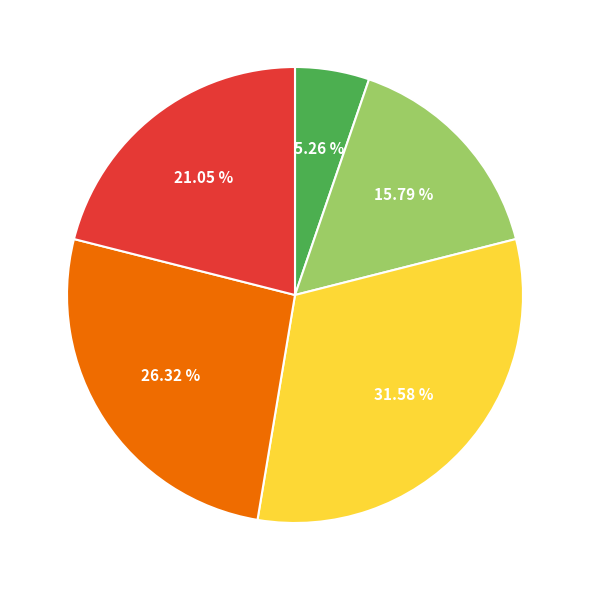

Is there a majority slice in this chart?

No